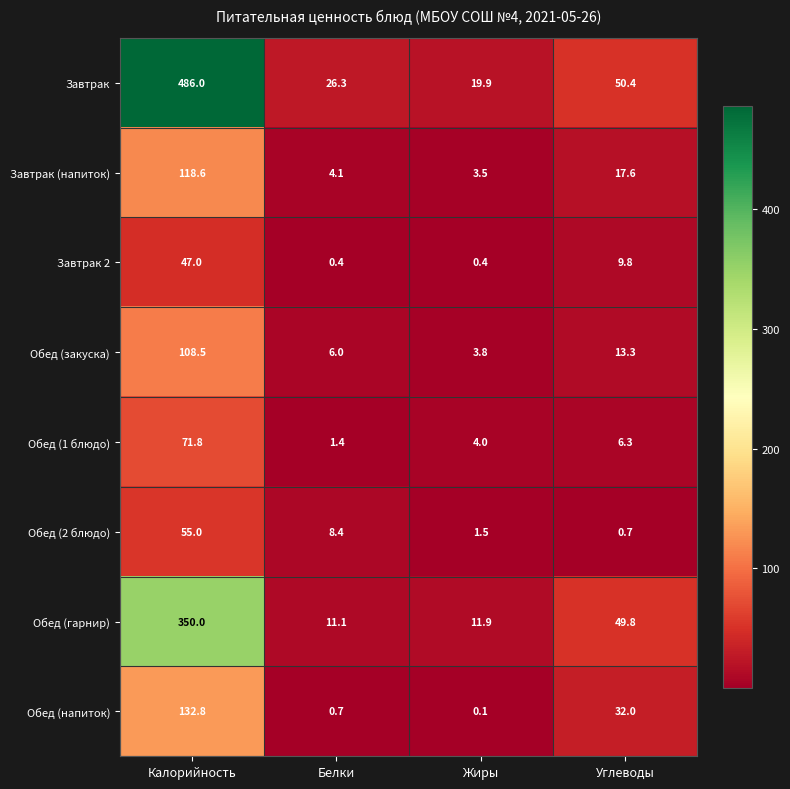

What is the difference between the second highest and minimum values in the Завтрак 2 series?

9.4